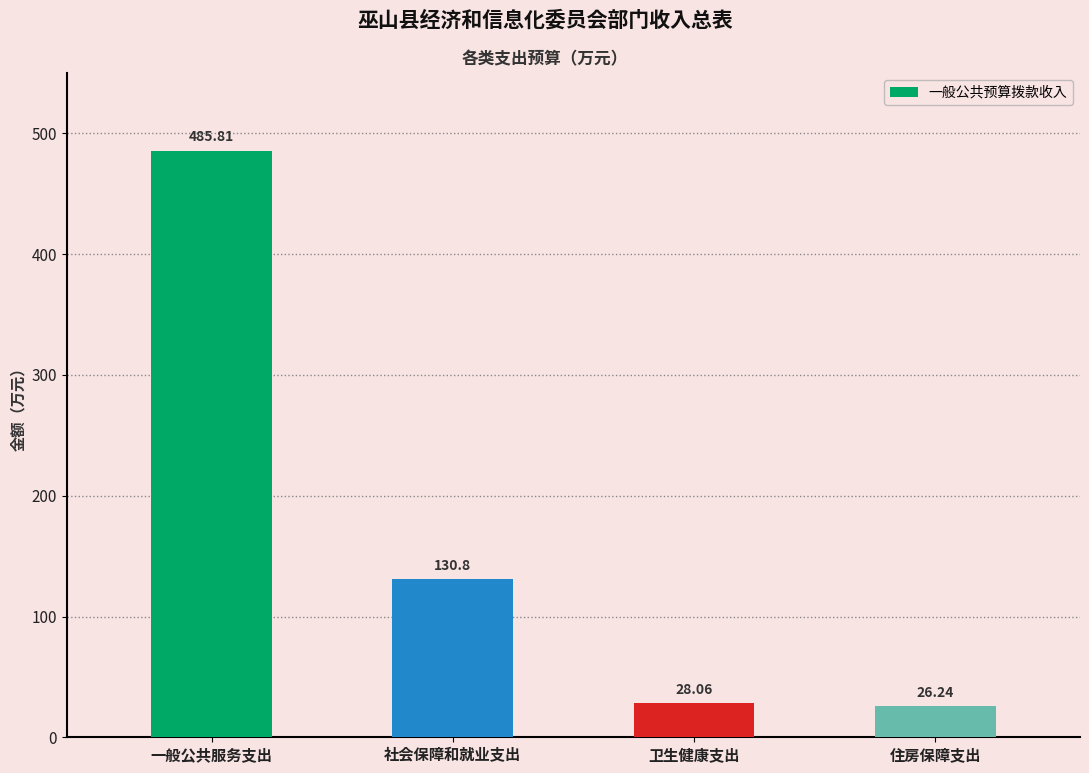

Is it true that the value at 住房保障支出 is 26.2?

True